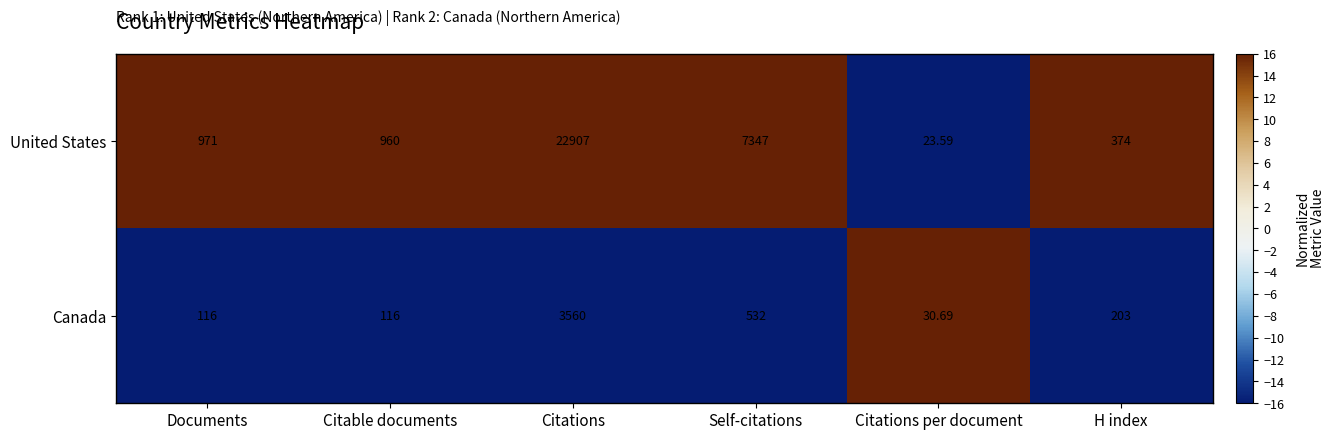

Rank the series by their maximum value, from highest to lowest.

United States, Canada